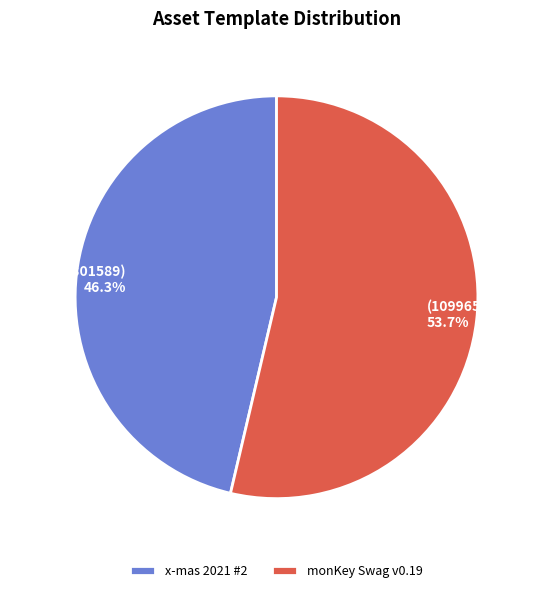

Is the sum of monKey Swag v0.19 and x-mas 2021 #2 greater than half?

Yes